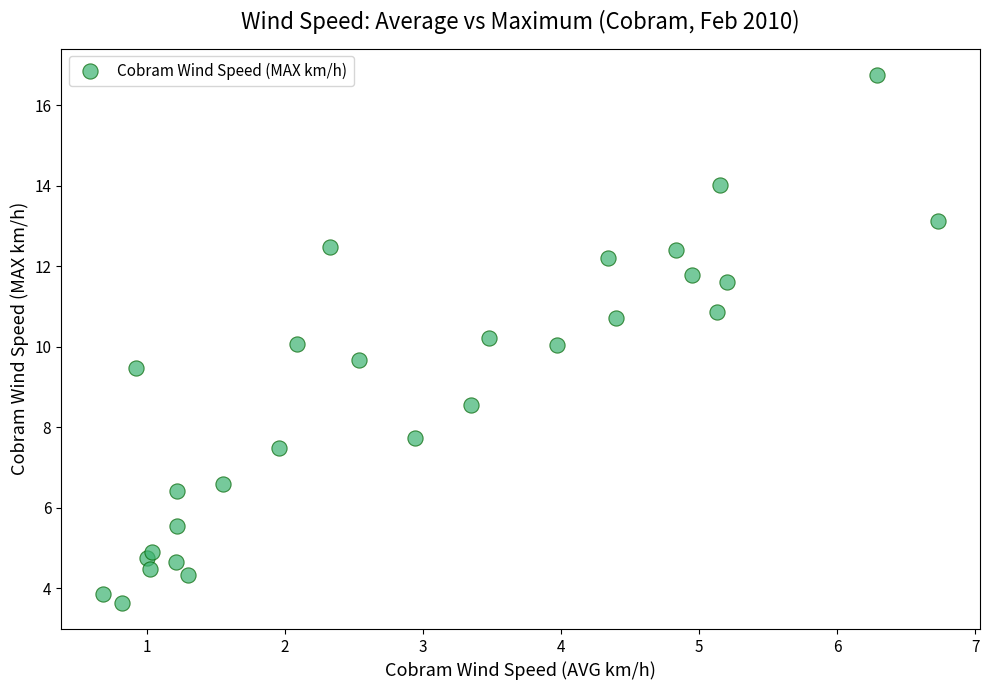

What is the range of Y values (max minus min)?

13.1